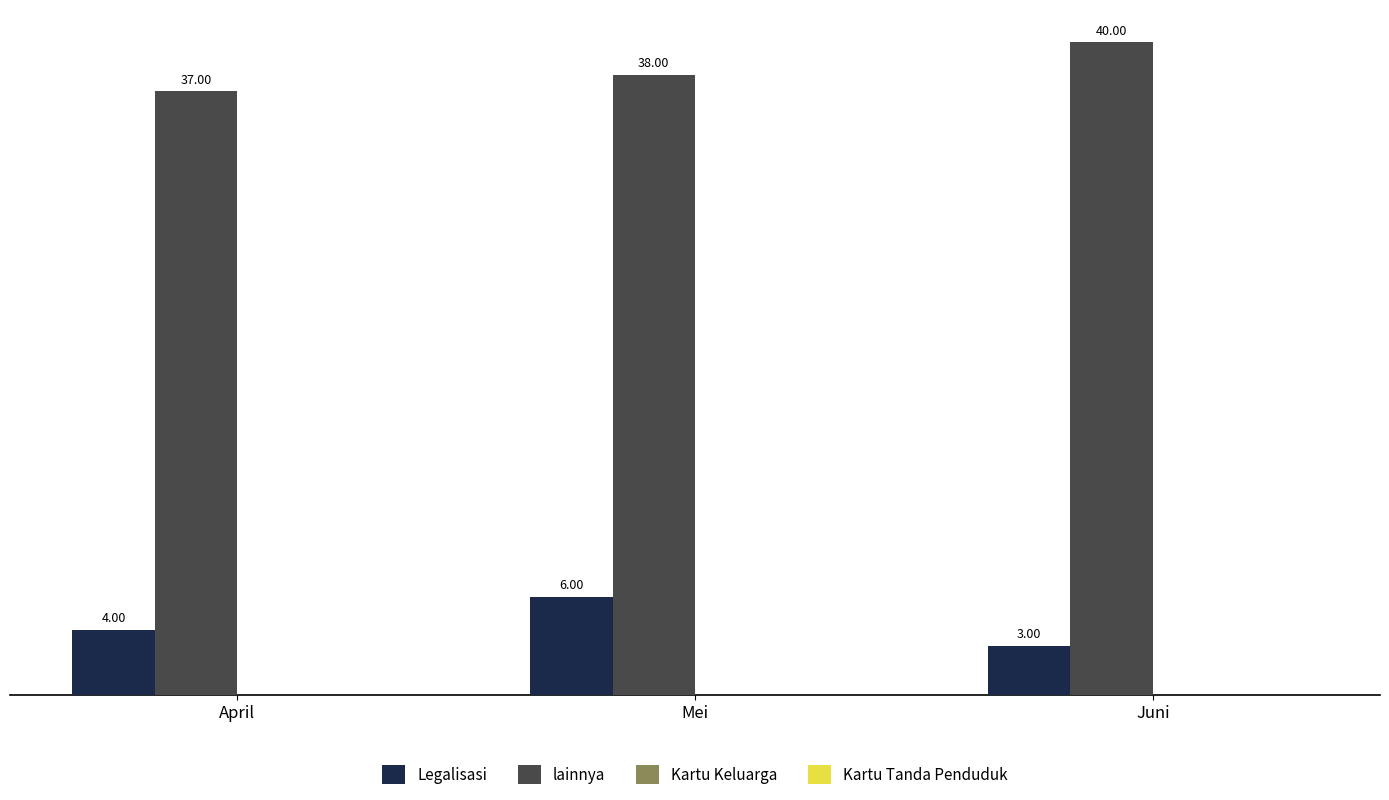

Which label corresponds to the smallest value in the chart?

Juni